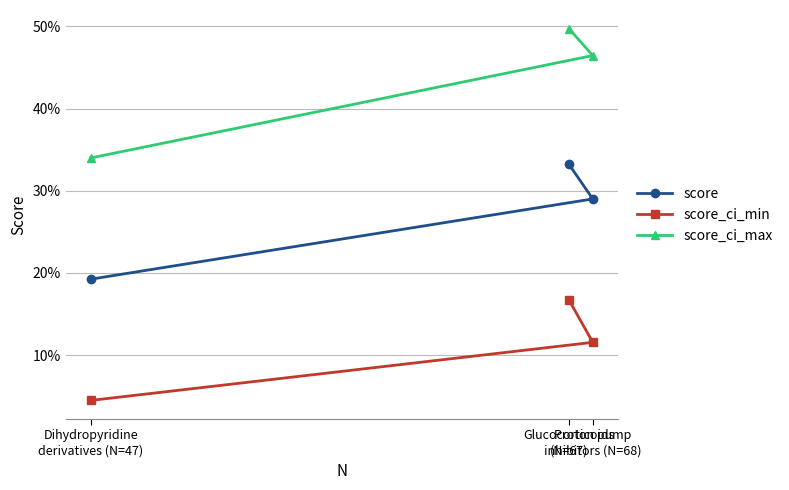

What are all the series names shown in the legend?

score, score_ci_min, score_ci_max